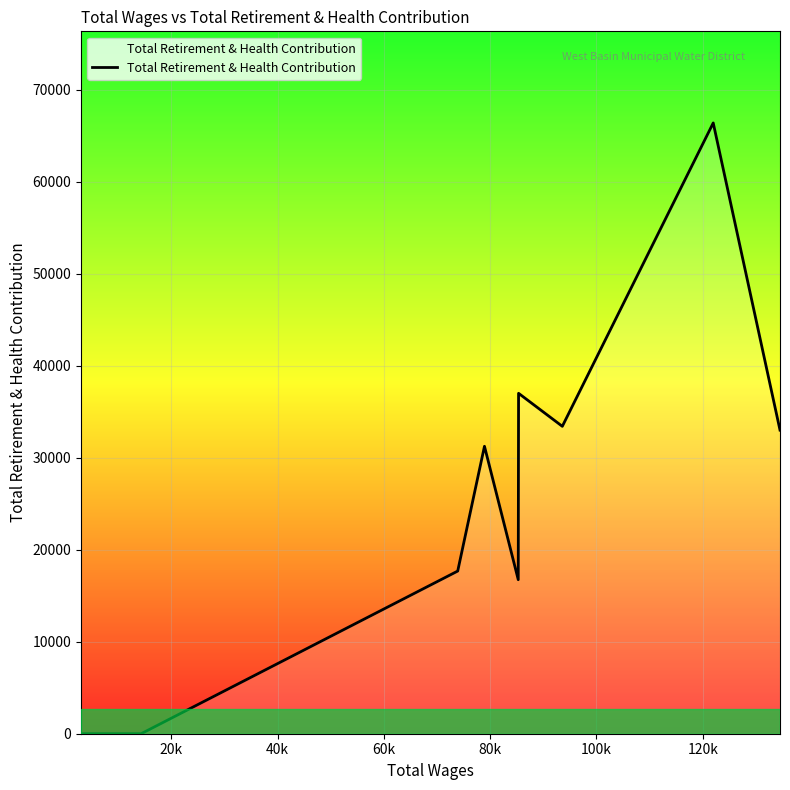

What is the maximum value shown in the chart?

66397